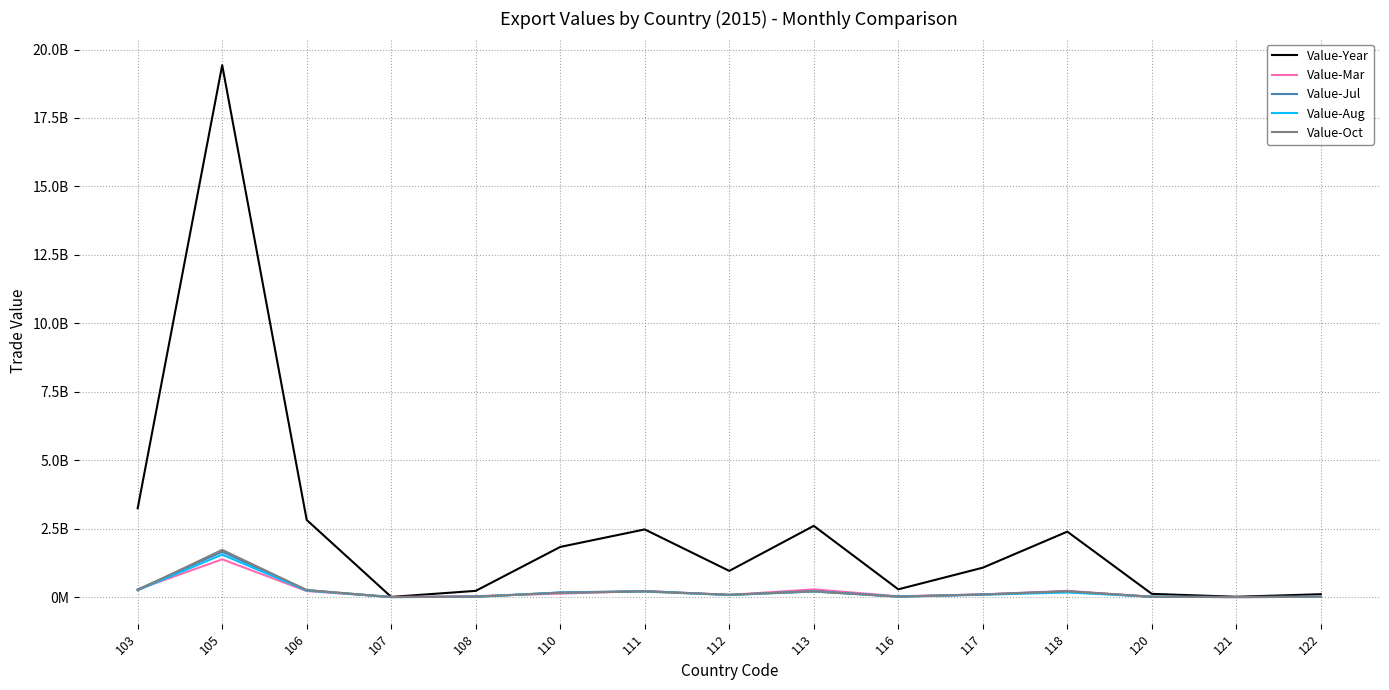

What is the difference between the second highest and minimum values in the Value-Oct series?

254556419